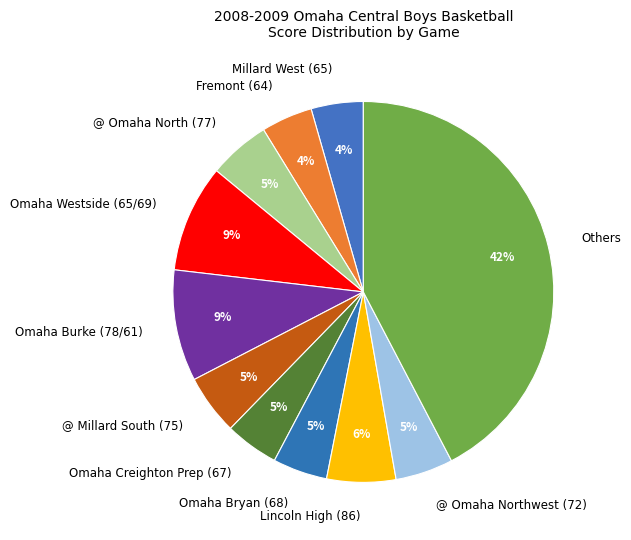

What is the largest slice in the pie chart?

Others